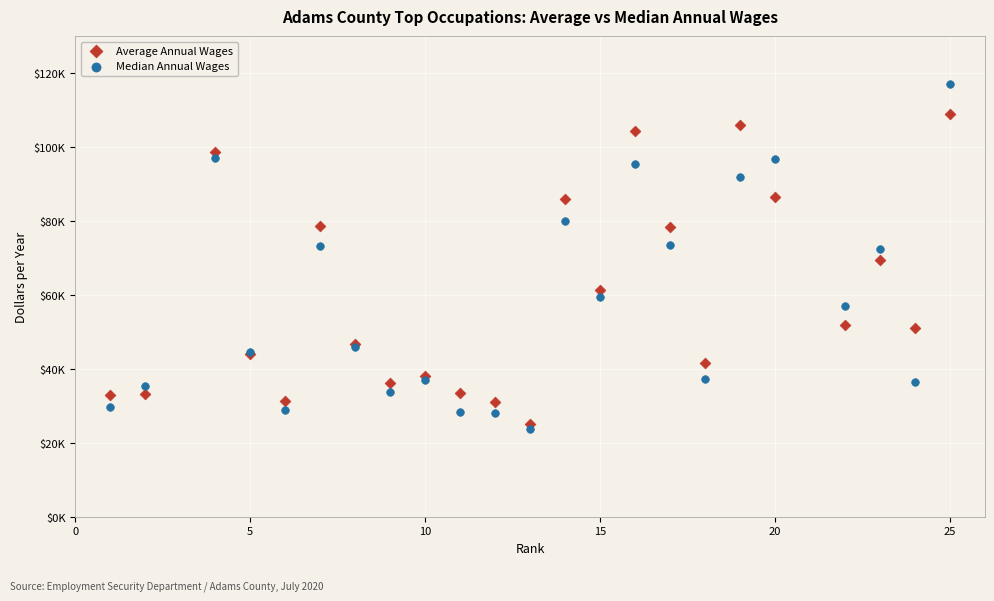

What are all the series names shown in the legend?

Average Annual Wages, Median Annual Wages